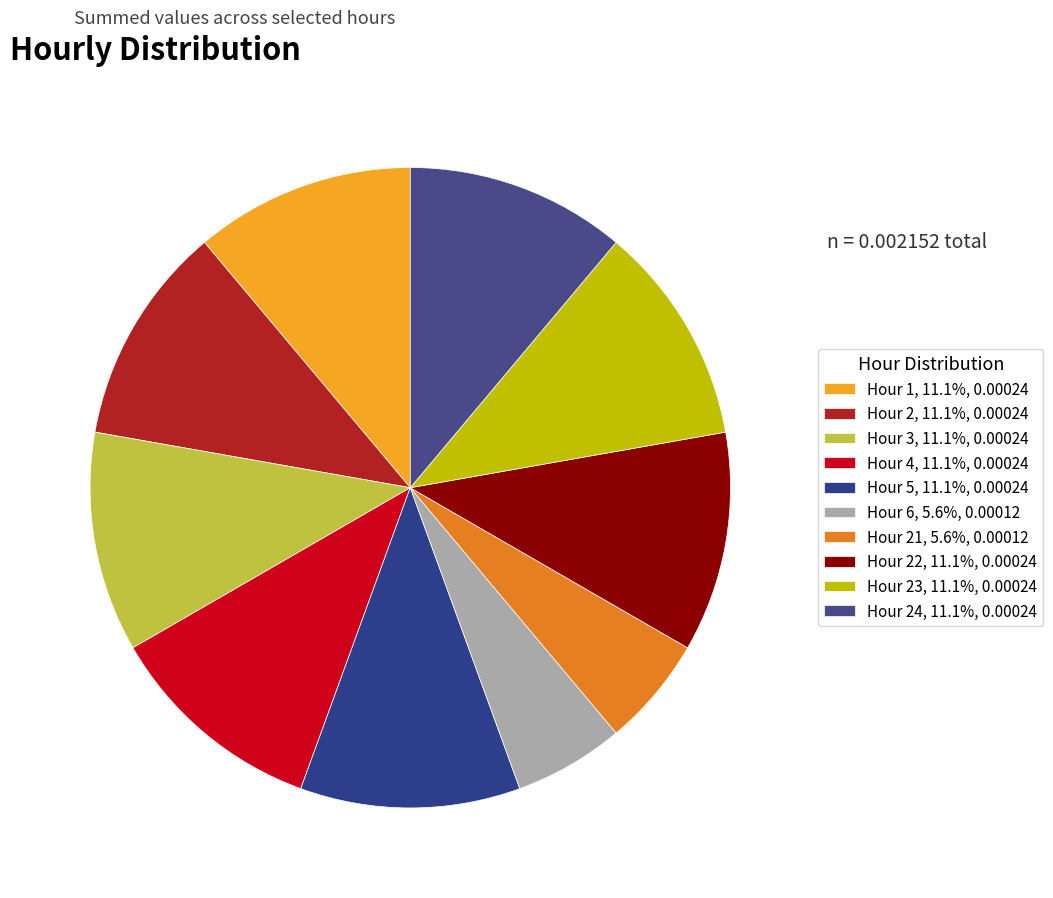

Is there a majority slice in this chart?

No